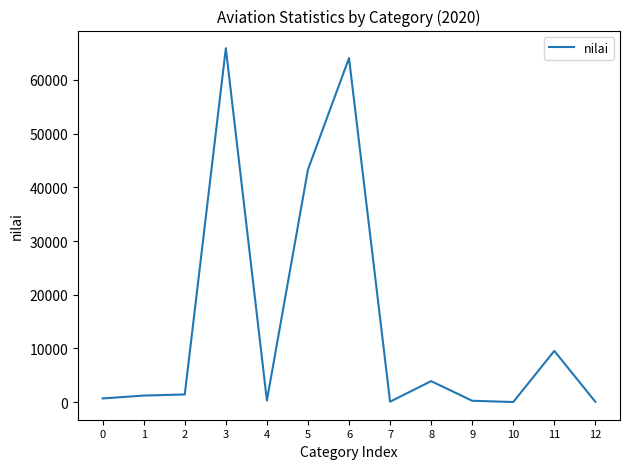

What is the difference between the values at 11 and 4?

9248